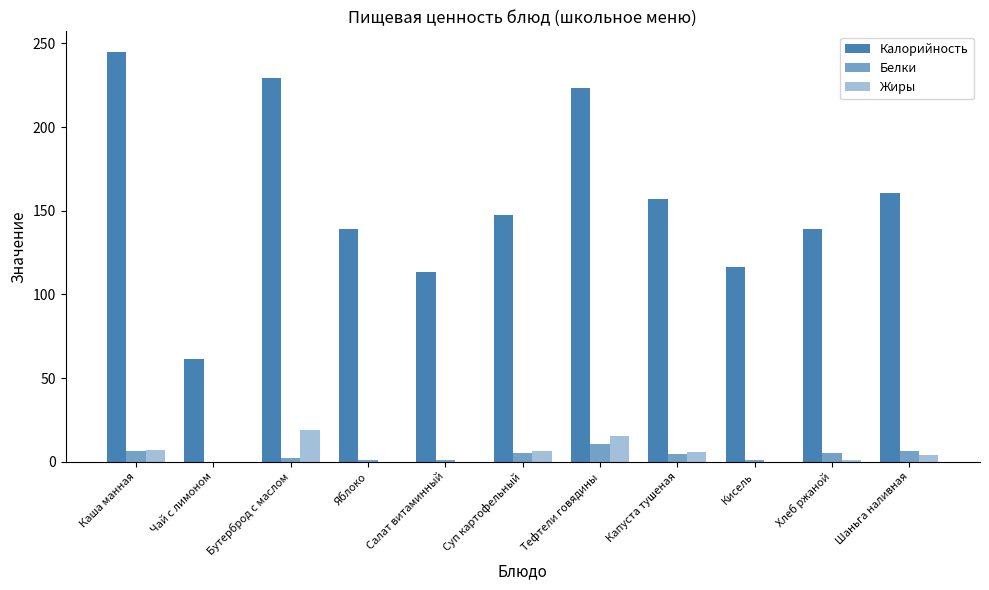

Which has a higher value, Капуста тушеная or Бутерброд с маслом?

Бутерброд с маслом